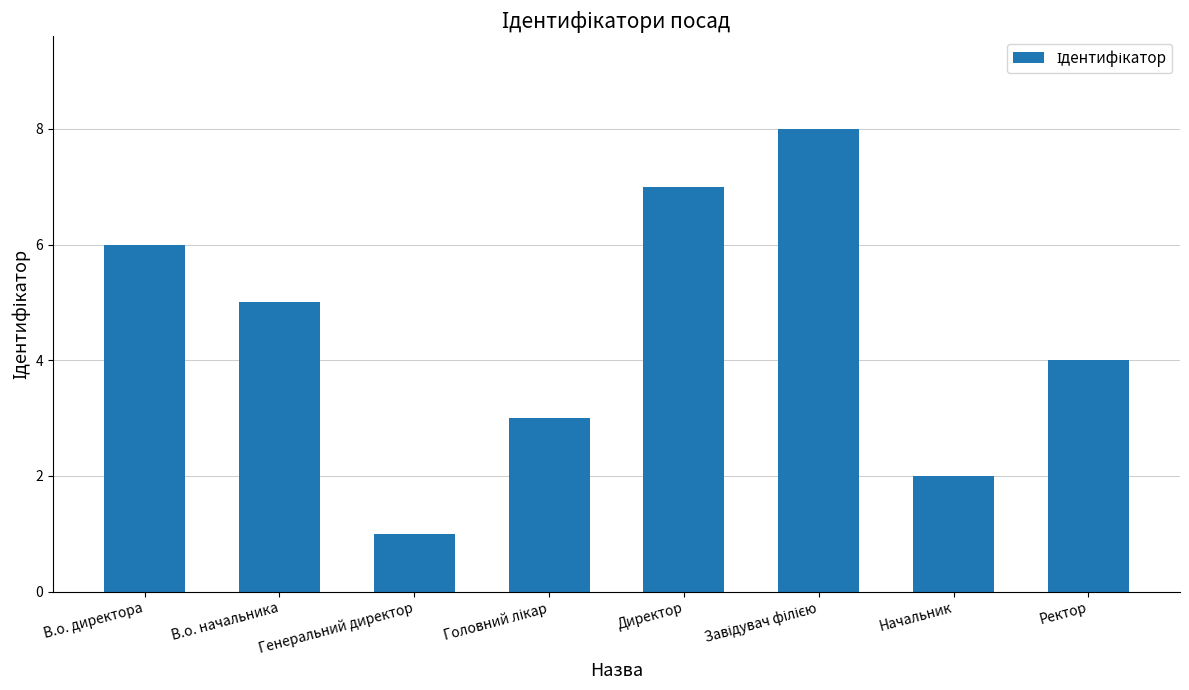

What is the minimum value shown in the chart?

1